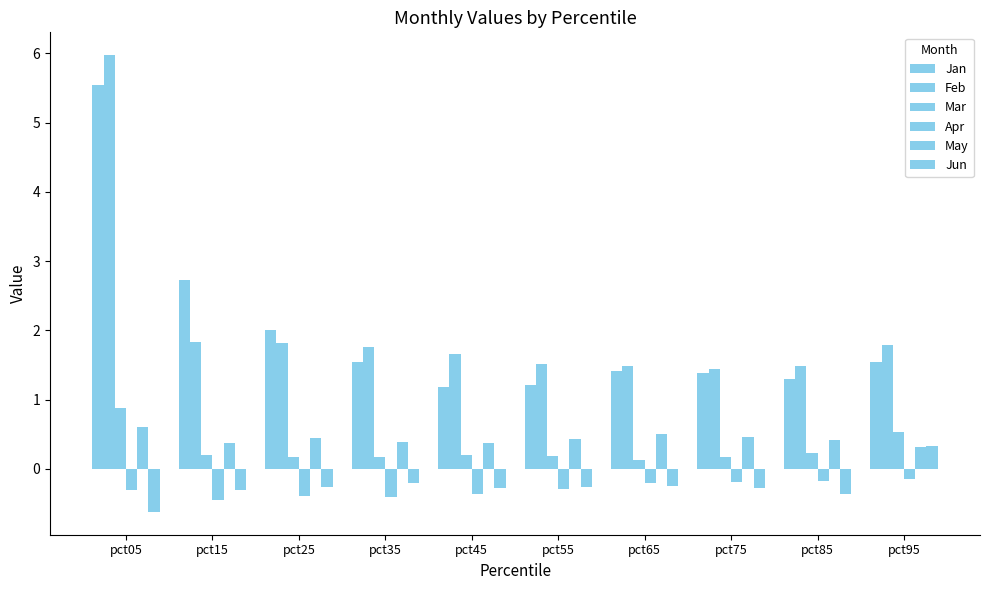

Between pct35 and pct65, which series saw the biggest shift?

Feb